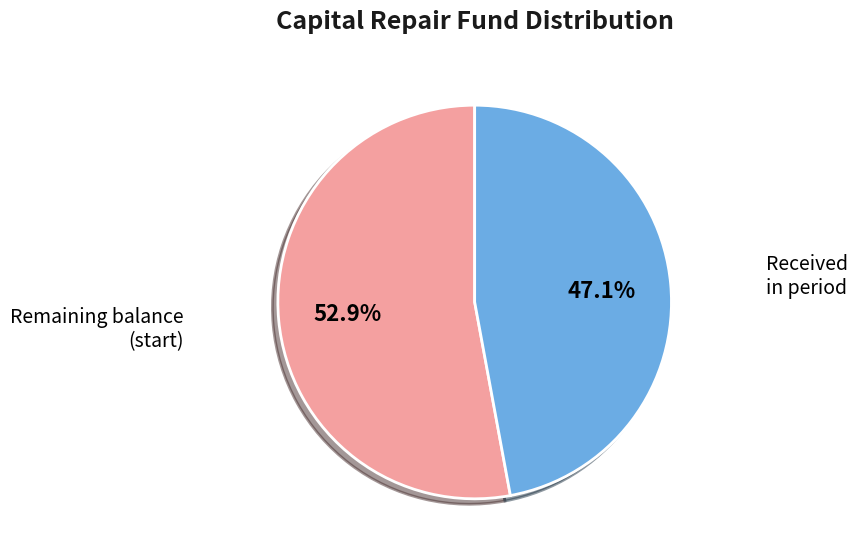

What portion of the pie excludes Received in period?

52.9%